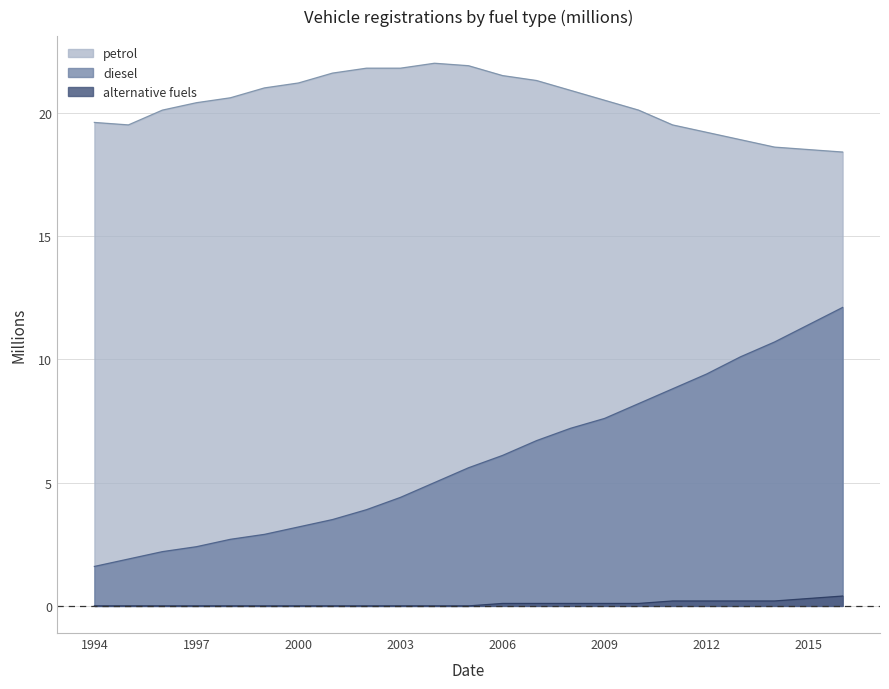

How many series are shown in this chart?

3